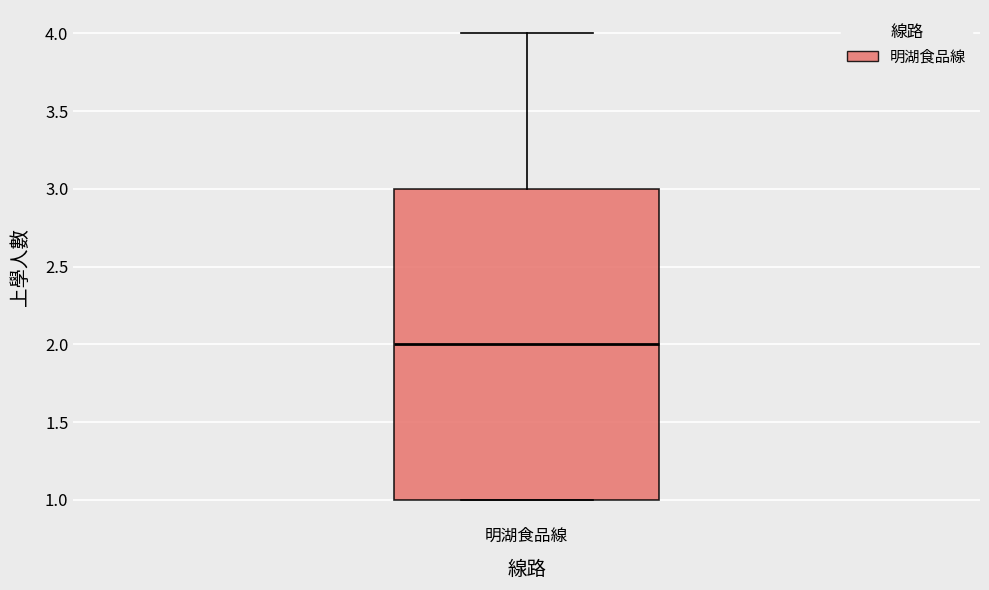

Read this box plot against the y-axis: the position of the median line, the range covered by the box, and the ends of both whiskers. The values are not printed on the chart, so give them approximately, as read against the axis.

median 2, box 1 to 3, whiskers 1 to 4